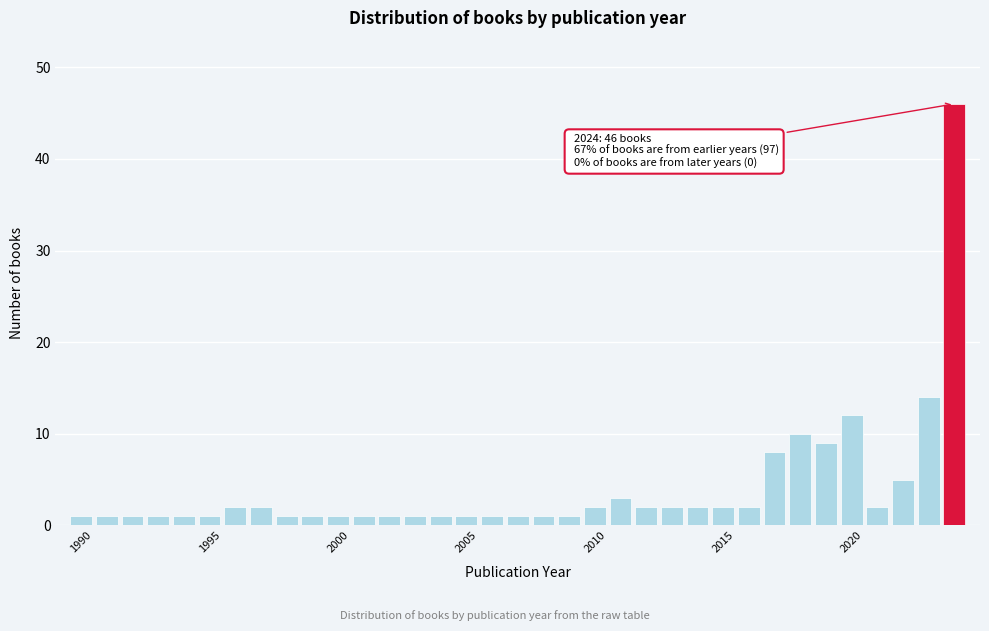

Around what value on the x-axis is the tallest bar? Give the approximate position of its centre, as read against the axis.

2024.0